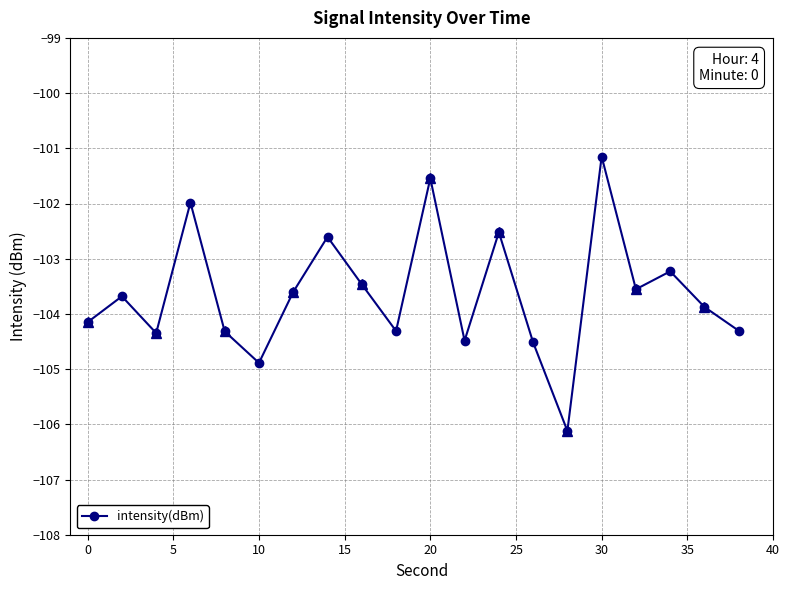

What is the minimum value for intensity(dBm)?

-106.1